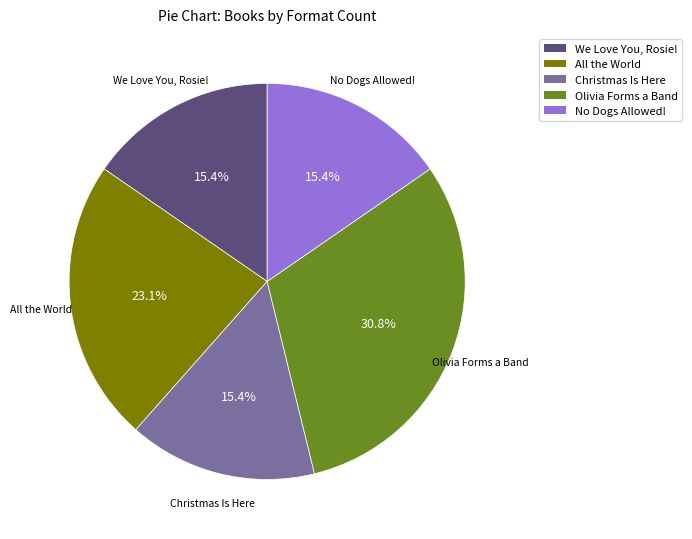

What percentage is the No Dogs Allowed! slice, to the nearest percent?

15%